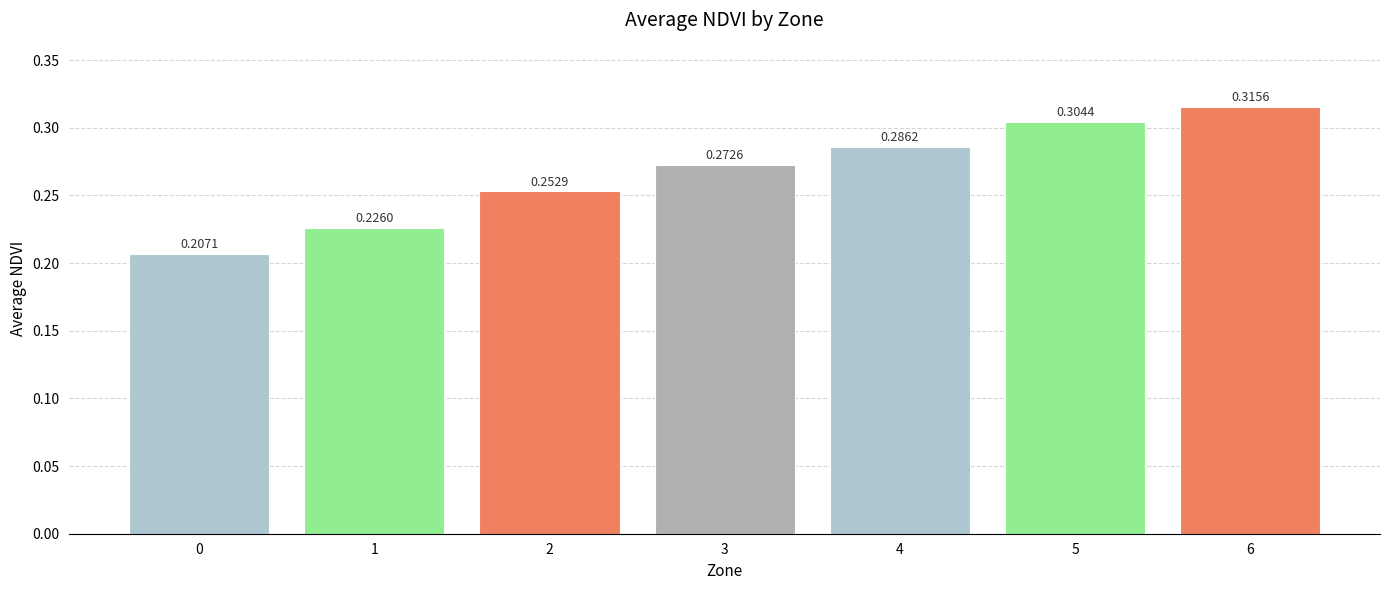

What is the difference between the maximum and minimum values?

0.1